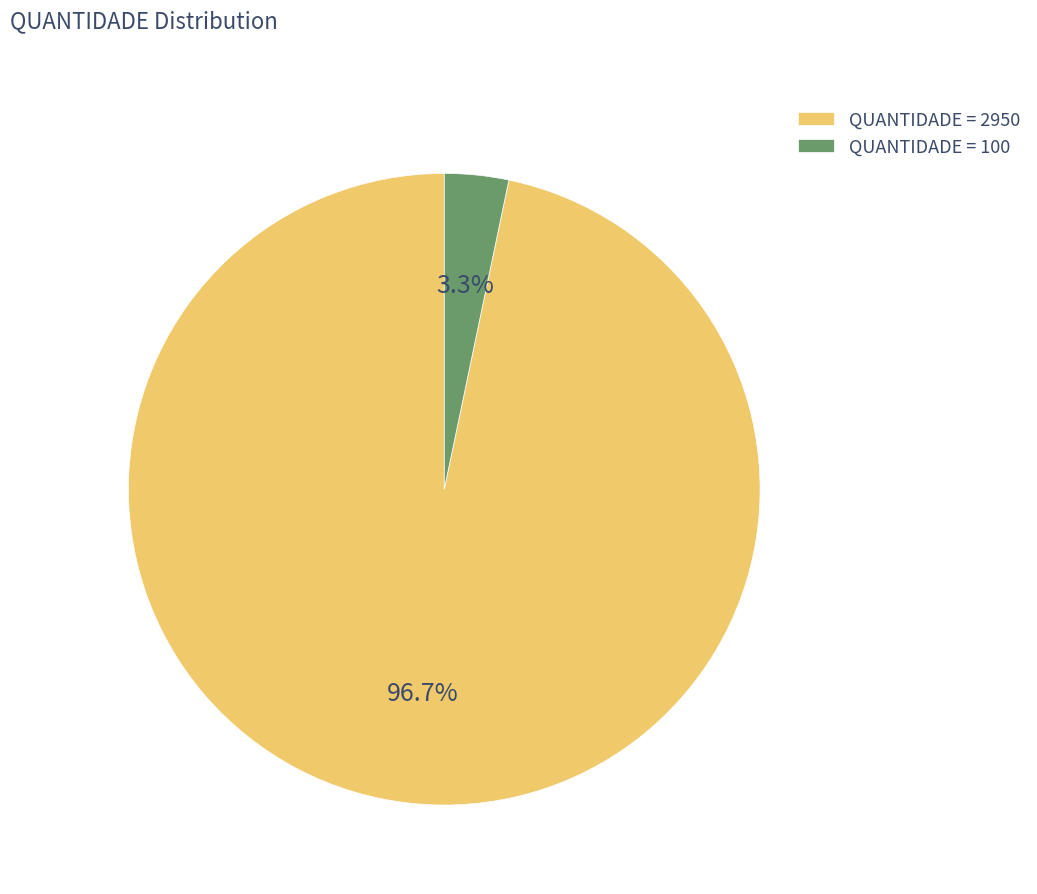

Rank the categories by value from highest to lowest.

QUANTIDADE = 2950, QUANTIDADE = 100